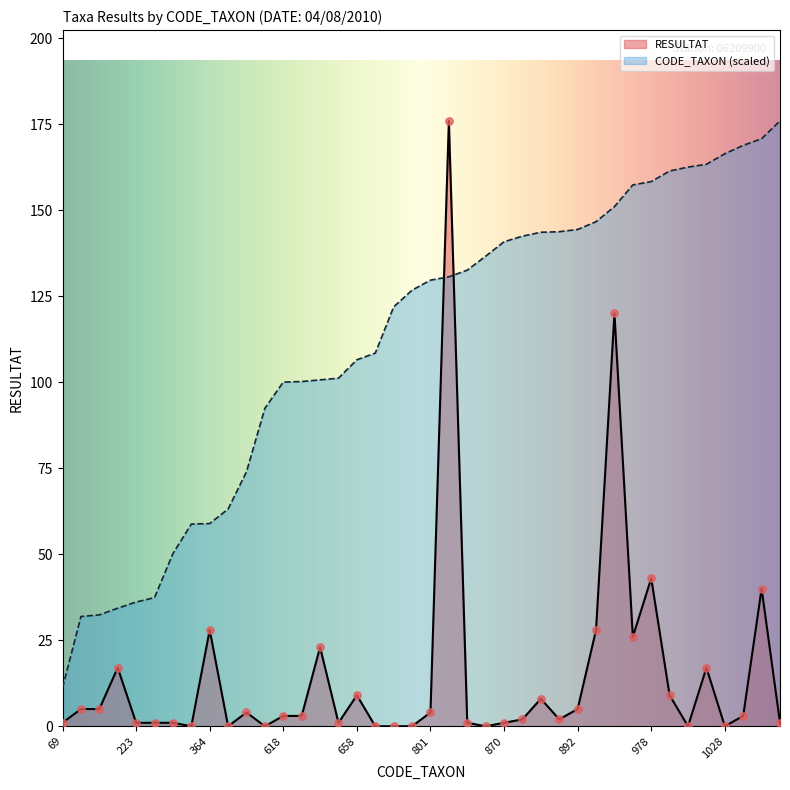

What are all the series names shown in the legend?

RESULTAT, CODE_TAXON (scaled)